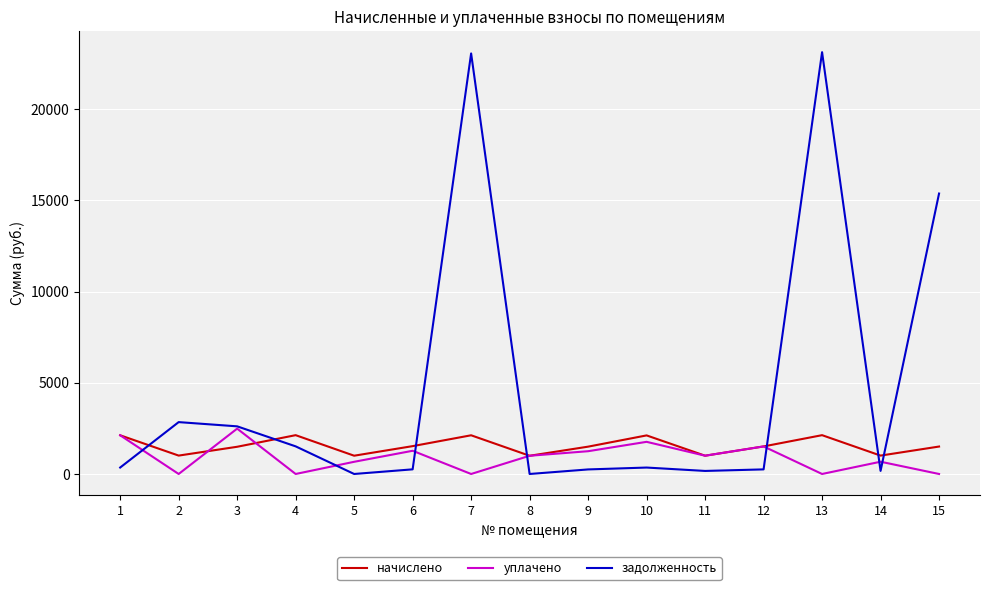

What is the greatest value displayed?

23117.7